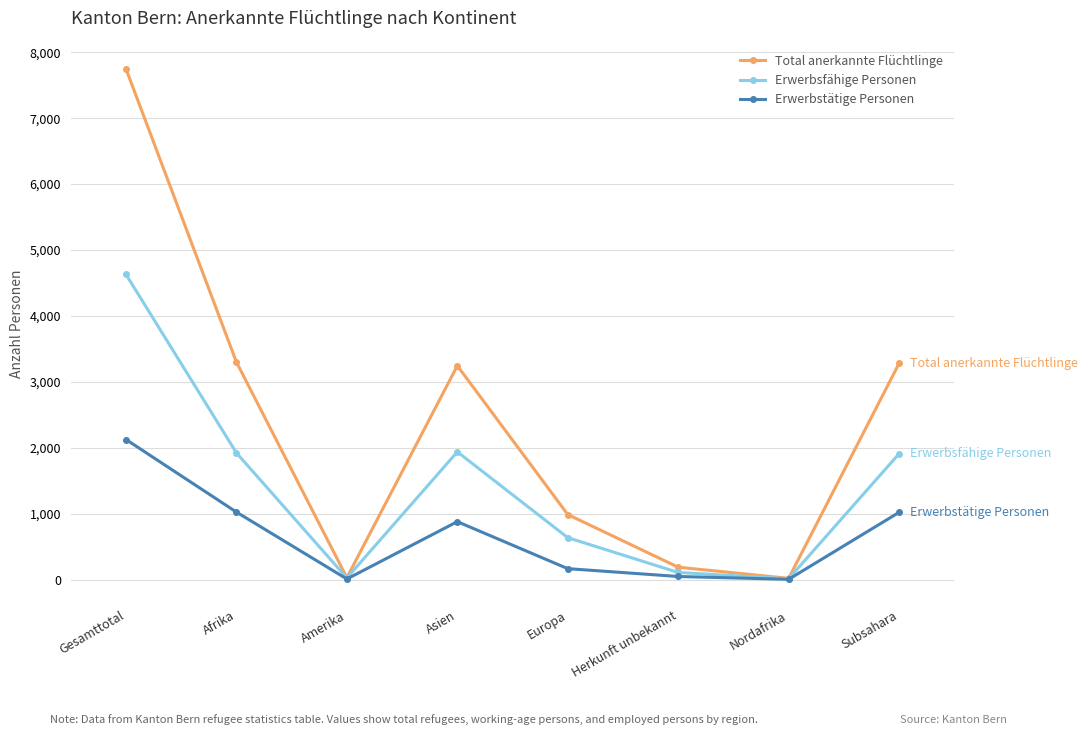

What is the total value across all series at Nordafrika?

35